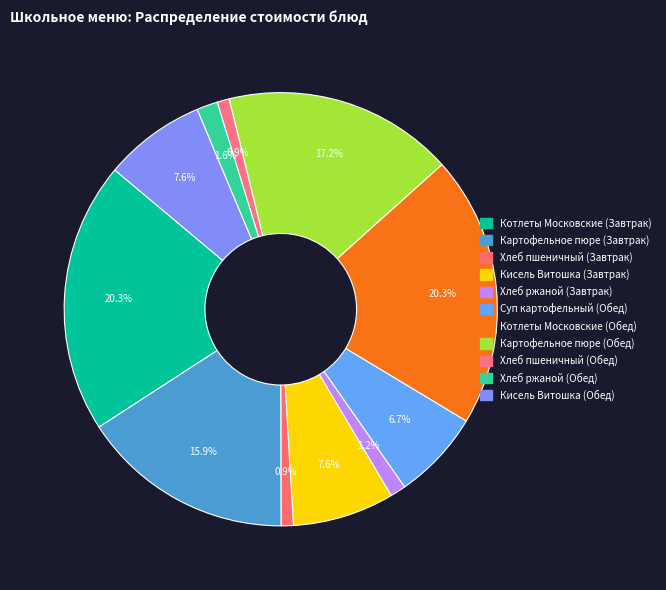

What percentage is the Кисель Витошка (Обед) slice, to the nearest percent?

8%